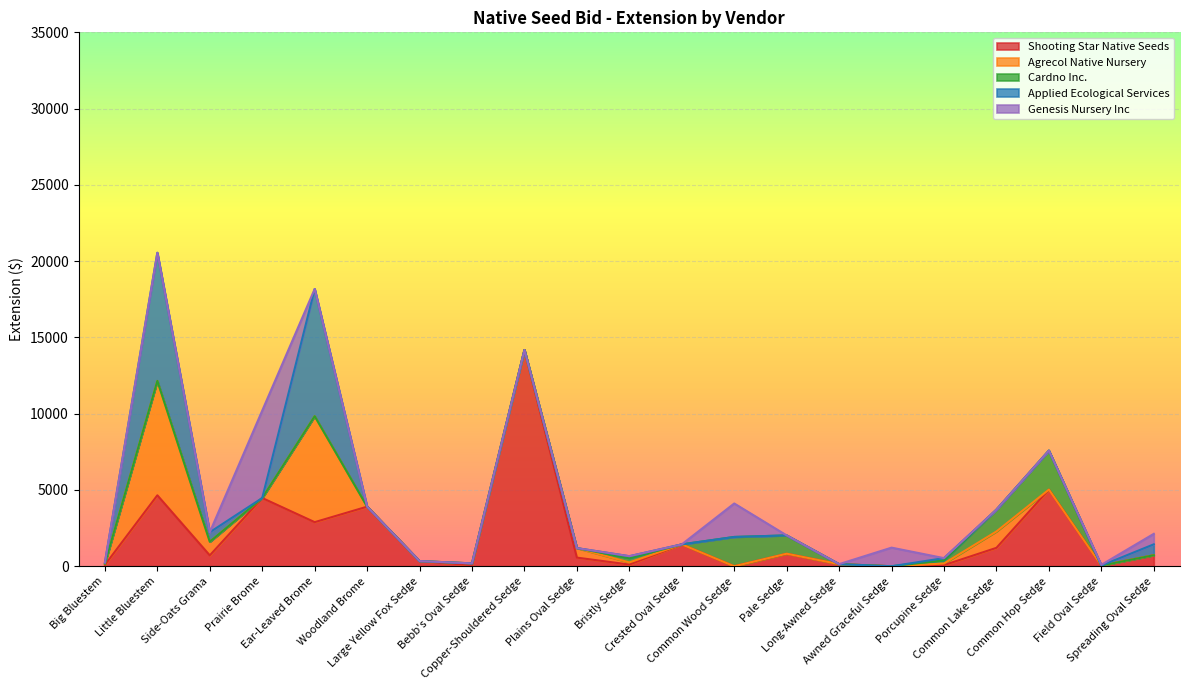

How many intersections are there between Agrecol Native Nursery and Genesis Nursery Inc?

3